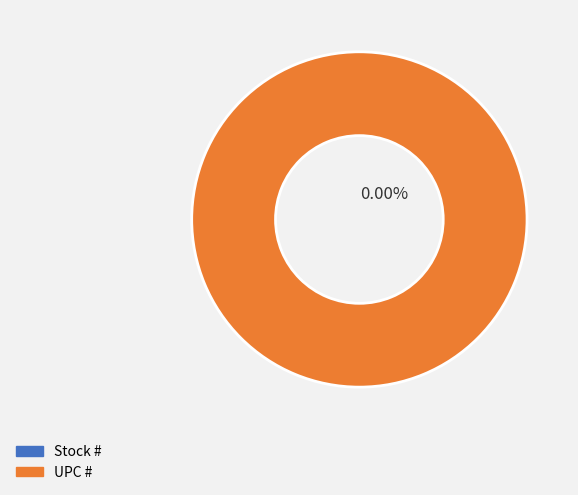

To the nearest percent, what is the average slice percentage?

50%